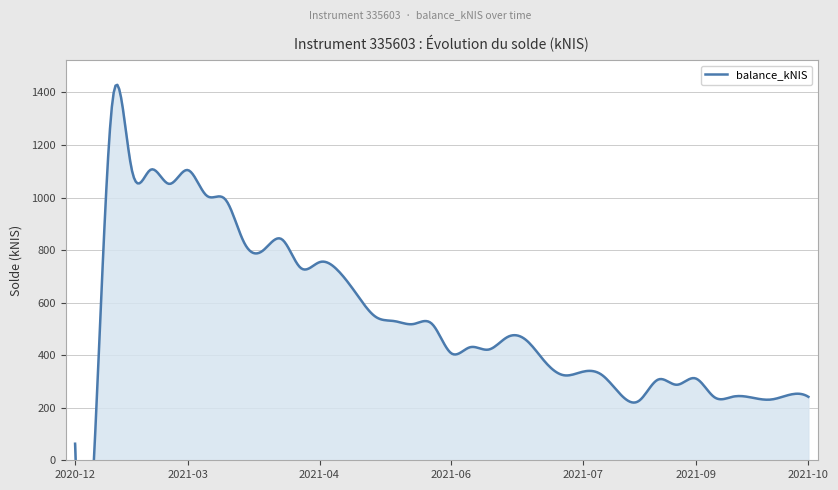

Rank the categories by value from highest to lowest.

2021-02-04, 2021-02-11, 2021-02-18, 2021-03-04, 2021-02-25, 2021-03-11, 2021-03-18, 2021-04-08, 2021-03-25, 2021-04-01, 2021-04-22, 2021-04-13, 2021-04-29, 2021-05-06, 2021-05-13, 2021-05-20, 2021-05-27, 2021-06-03, 2021-07-01, 2021-07-08, 2021-06-17, 2021-06-24, 2021-06-10, 2021-07-15, 2021-07-29, 2021-08-05, 2021-07-22, 2021-09-09, 2021-08-26, 2021-09-02, 2021-08-12, 2021-10-14, 2021-09-23, 2021-10-21, 2021-09-14, 2021-09-30, 2021-10-07, 2021-08-19, 2020-12-03, 2020-12-10